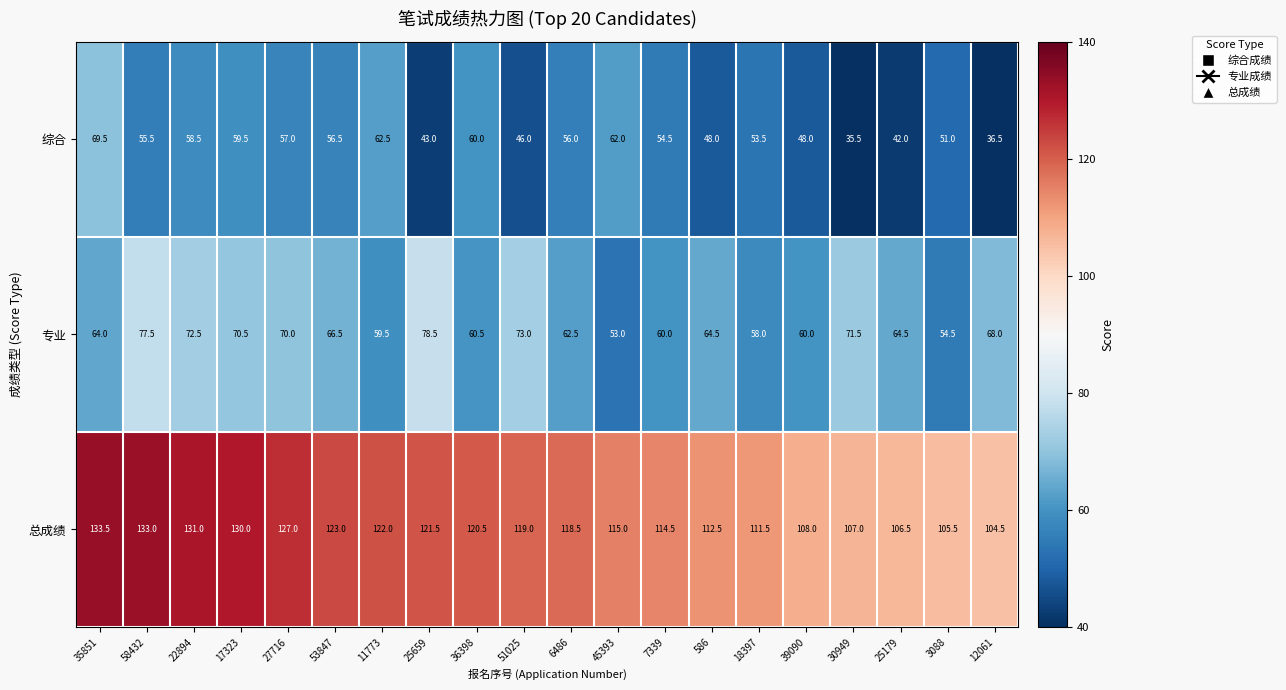

Count the number of data series in this chart.

3